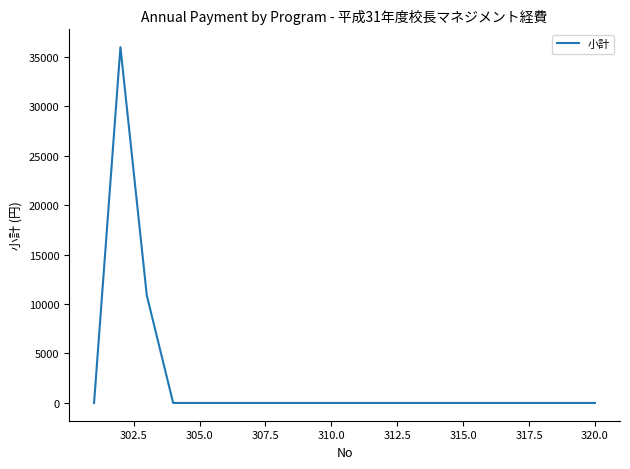

What is the difference between the maximum and minimum values?

35958